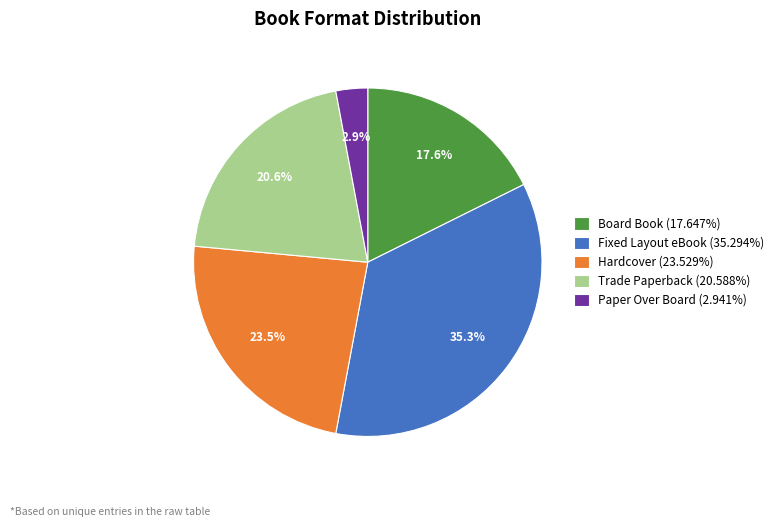

Which has a higher value, Hardcover or Trade Paperback?

Hardcover